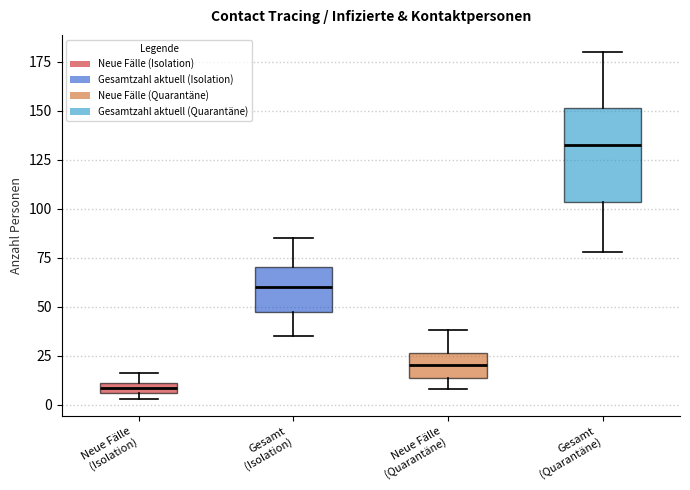

Where is the lower edge of the box for Gesamt (Quarantäne) on the y-axis? The values are not printed on the chart, so give them approximately, as read against the axis.

105